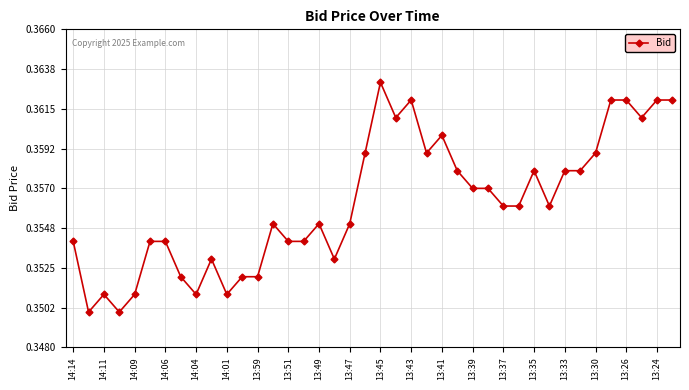

True or false: the data has more than 2 interior local peaks.

True